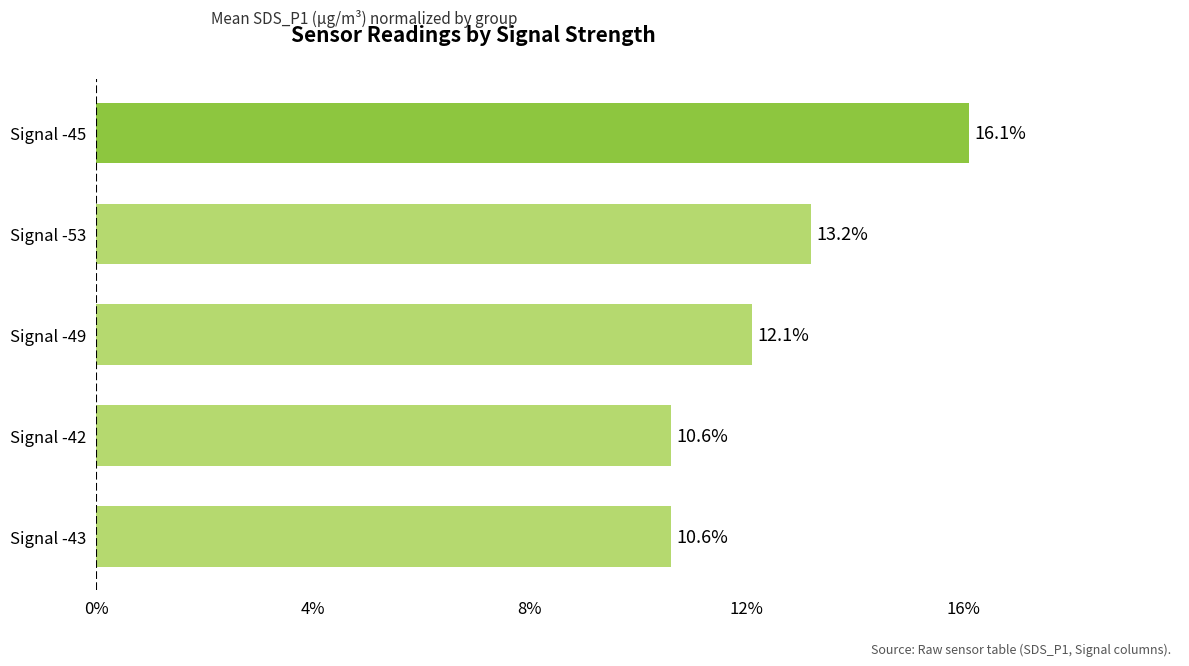

What is the greatest value displayed?

16.1